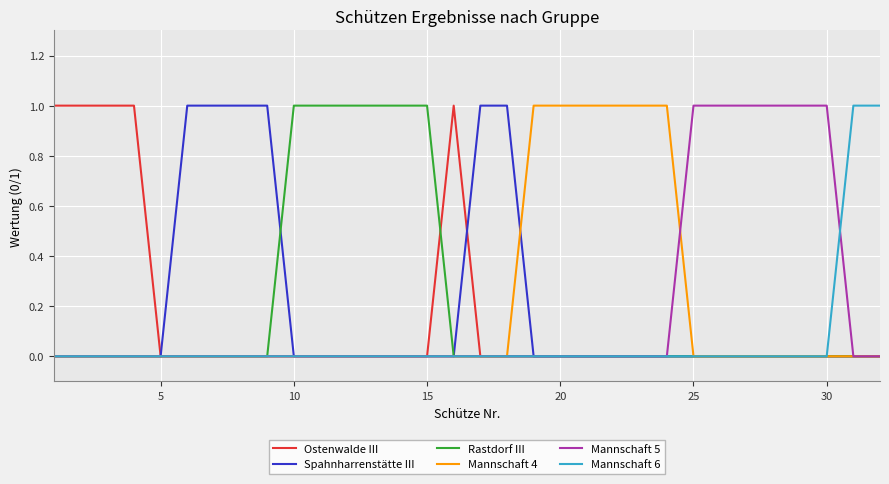

Count the Spahnharrenstätte III values in the range 0 to 1.

32